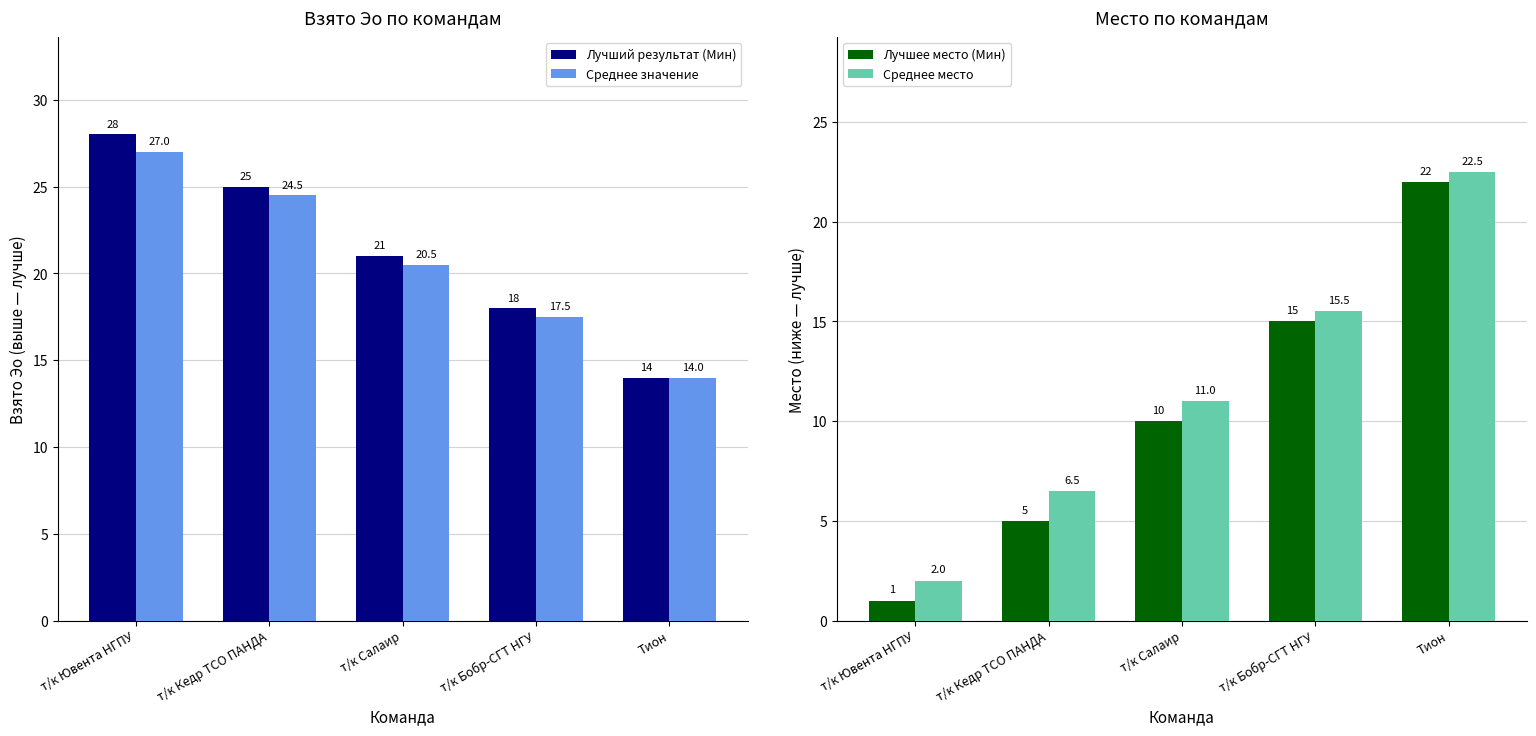

True or false: Среднее значение has a value of 24.5 at т/к Кедр ТСО ПАНДА.

True